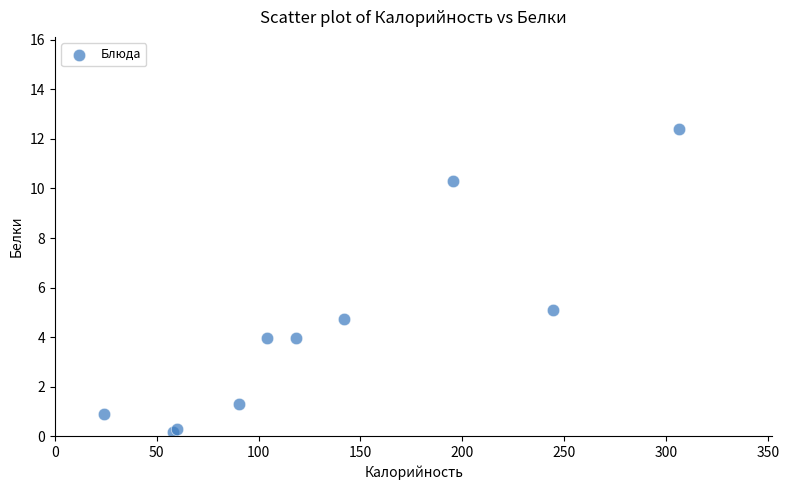

What Y value in the scatter plot is closest to 6?

5.1